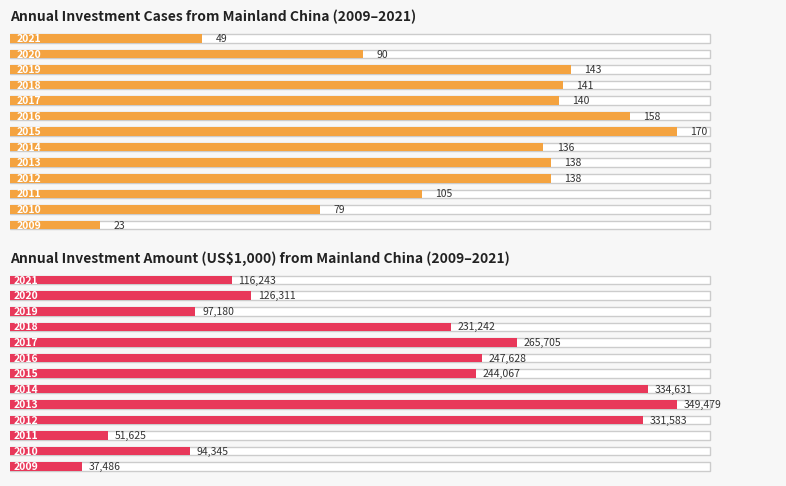

What is the difference between the second highest and second lowest values in the Amount series?

283006